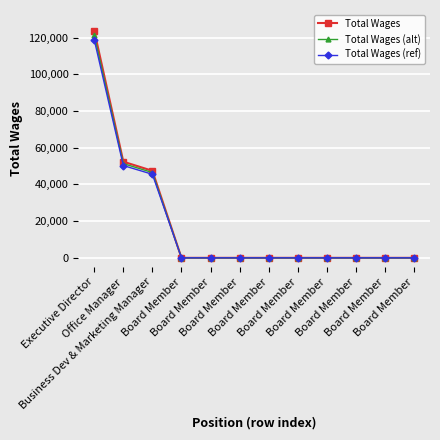

How many lines are shown in the chart?

3